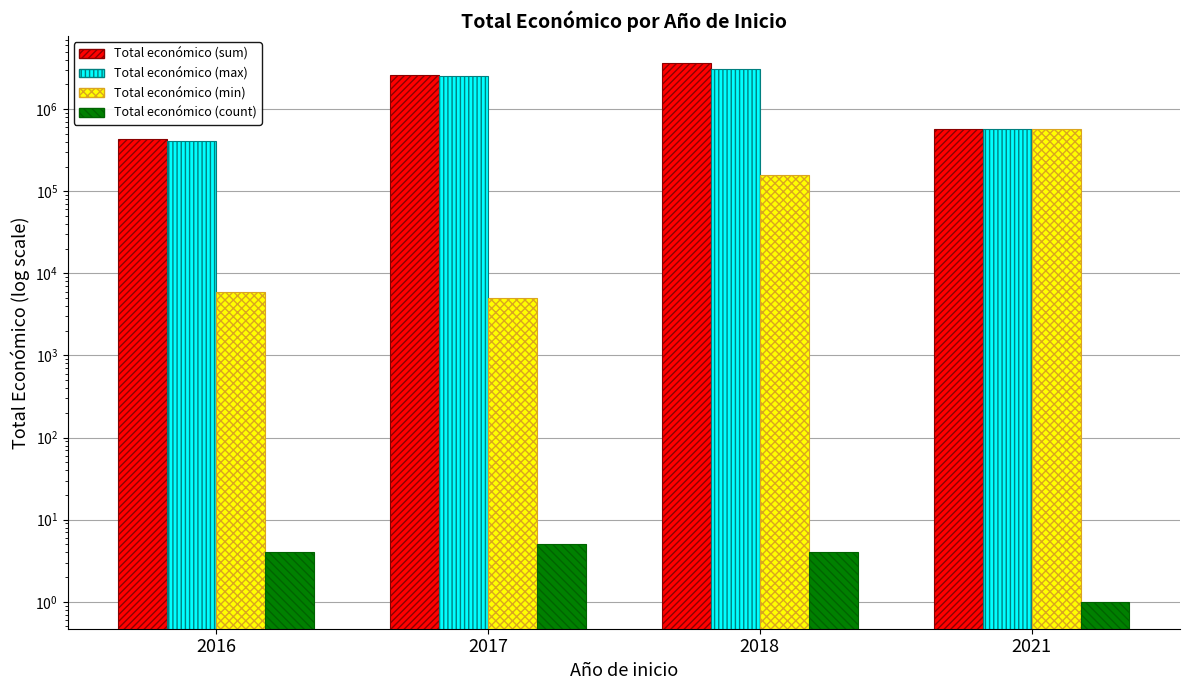

What is the difference between the Total económico (count) values at 2017 and 2016?

1